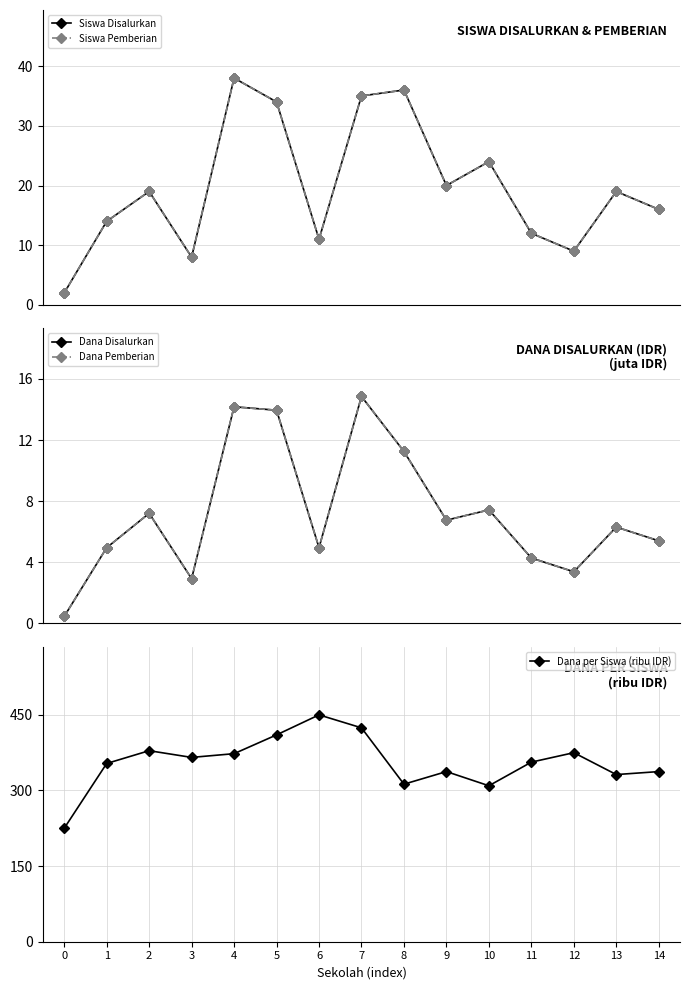

Reading right to left, list all the values displayed in this chart.

Siswa Disalurkan: 14=16.0	13=19.0	12=9.0	11=12.0	10=24.0	9=20.0	8=36.0	7=35.0	6=11.0	5=34.0	4=38.0	3=8.0	2=19.0	1=14.0	0=2.0
Siswa Pemberian: 14=16.0	13=19.0	12=9.0	11=12.0	10=24.0	9=20.0	8=36.0	7=35.0	6=11.0	5=34.0	4=38.0	3=8.0	2=19.0	1=14.0	0=2.0
Dana Disalurkan: 14=5.4	13=6.3	12=3.4	11=4.3	10=7.4	9=6.8	8=11.2	7=14.8	6=5.0	5=13.9	4=14.2	3=2.9	2=7.2	1=5.0	0=0.5
Dana Pemberian: 14=5.4	13=6.3	12=3.4	11=4.3	10=7.4	9=6.8	8=11.2	7=14.8	6=5.0	5=13.9	4=14.2	3=2.9	2=7.2	1=5.0	0=0.5
Dana per Siswa (ribu IDR): 14=337.5	13=331.6	12=375.0	11=356.2	10=309.4	9=337.5	8=312.5	7=424.3	6=450.0	5=410.3	4=373.0	3=365.6	2=378.9	1=353.6	0=225.0